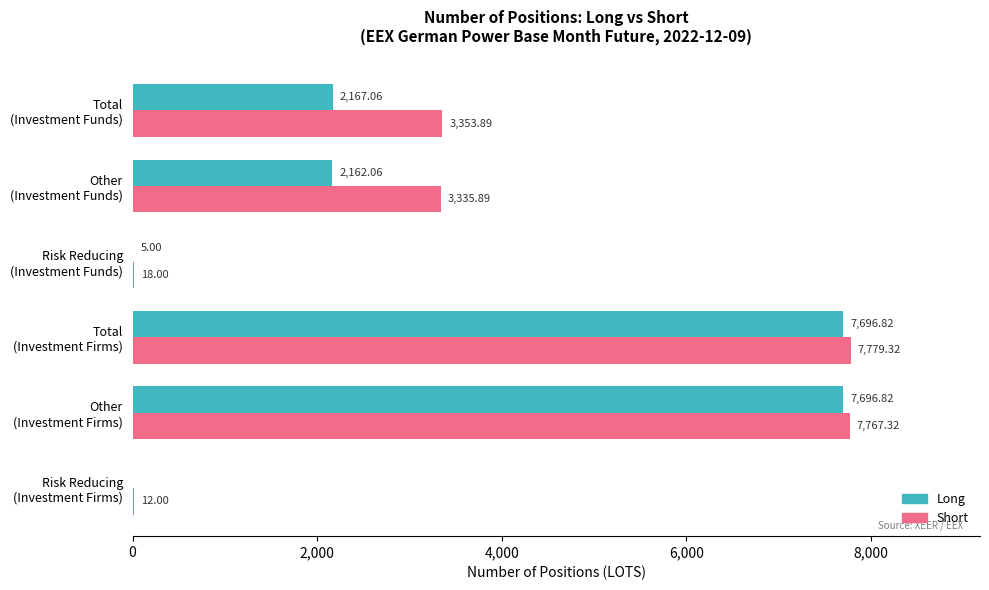

At which category is the sum across all series the highest?

Total
(Investment Firms)